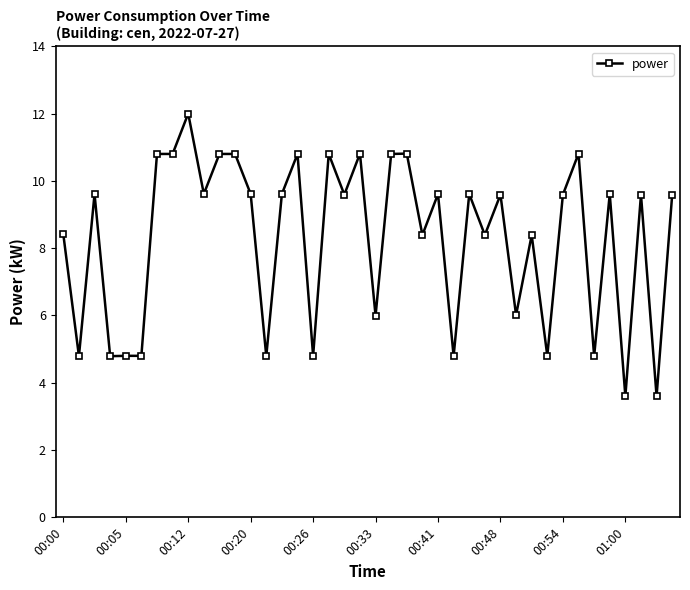

What is the greatest value displayed?

12.0